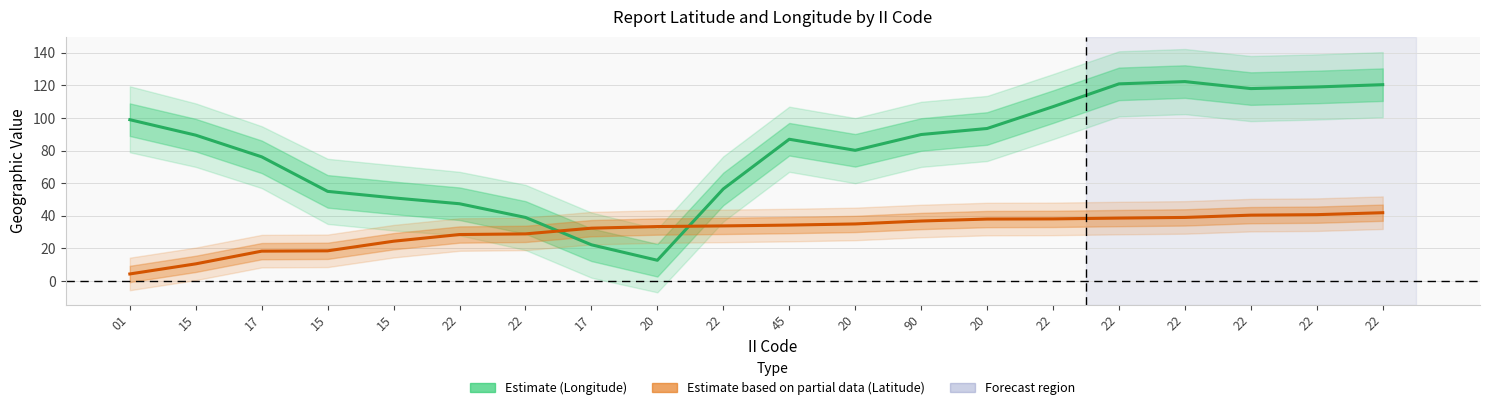

What is the smallest value displayed?

4.3